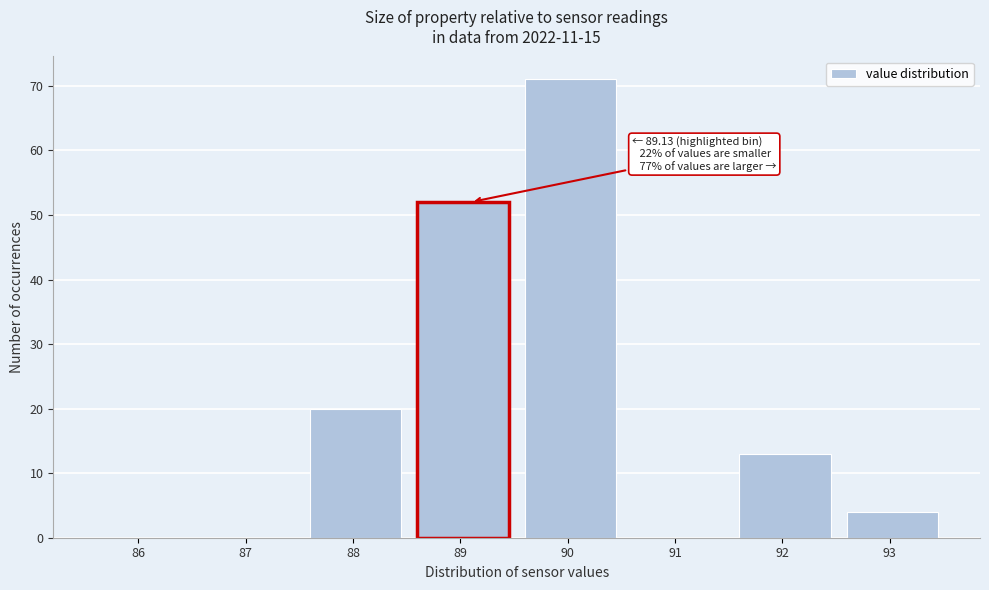

Reading left to right, what are all the values shown in this chart?

86=0	87=0	88=20	89=52	90=71	91=0	92=13	93=4